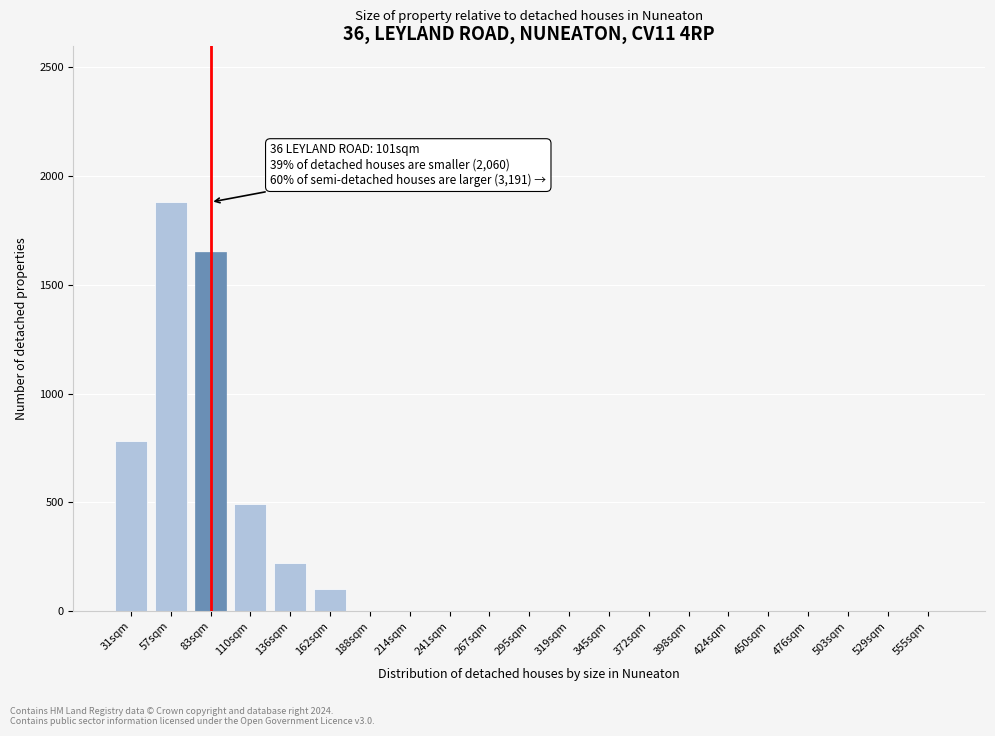

Reading right to left, what are all the values shown in this chart?

555sqm=0	529sqm=0	503sqm=0	476sqm=0	450sqm=0	424sqm=0	398sqm=0	372sqm=0	345sqm=0	319sqm=0	295sqm=0	267sqm=0	241sqm=0	214sqm=0	188sqm=0	162sqm=100	136sqm=220	110sqm=490	83sqm=1650	57sqm=1880	31sqm=780